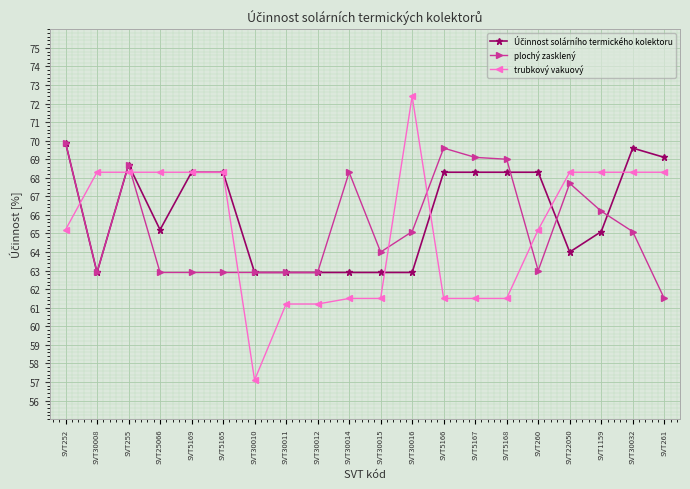

What is the label of the 13th point from the left?

SVT5166